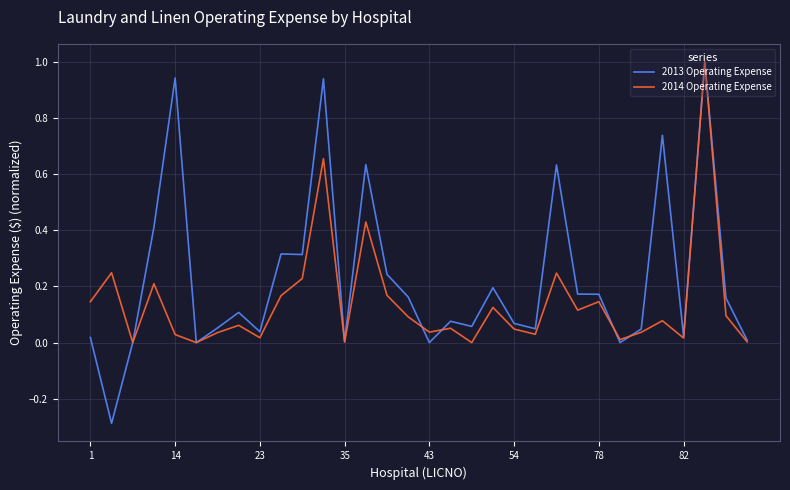

How many lines are shown in the chart?

2